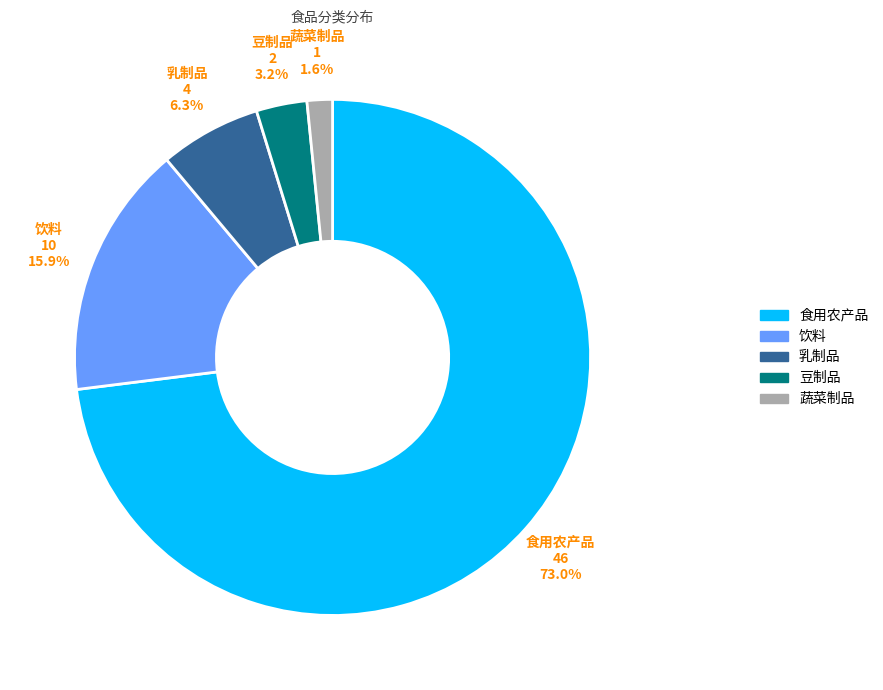

Count the number of slices in the pie.

5